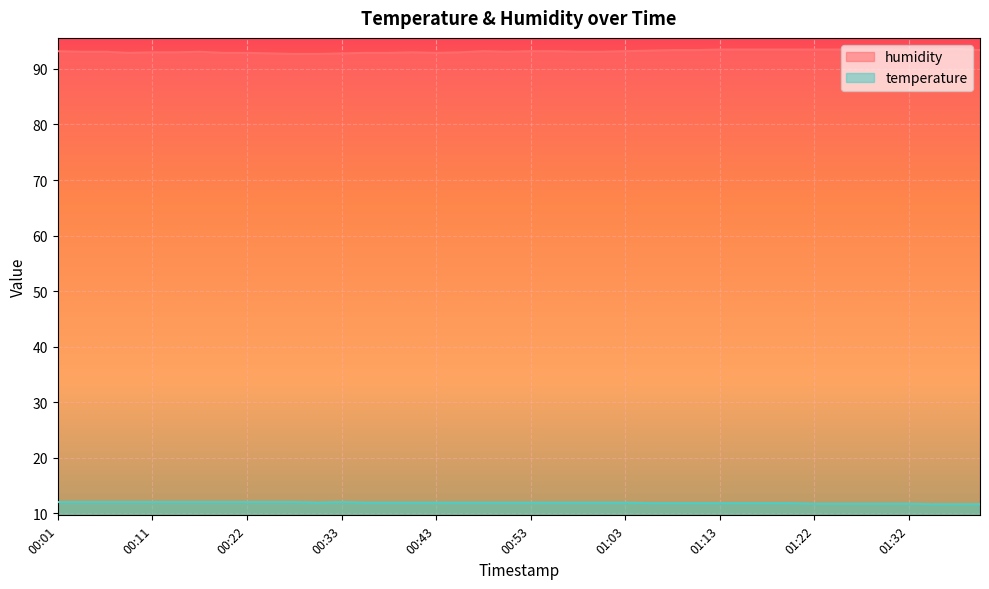

What is the spread (max minus min) of values at 01:32?

81.8